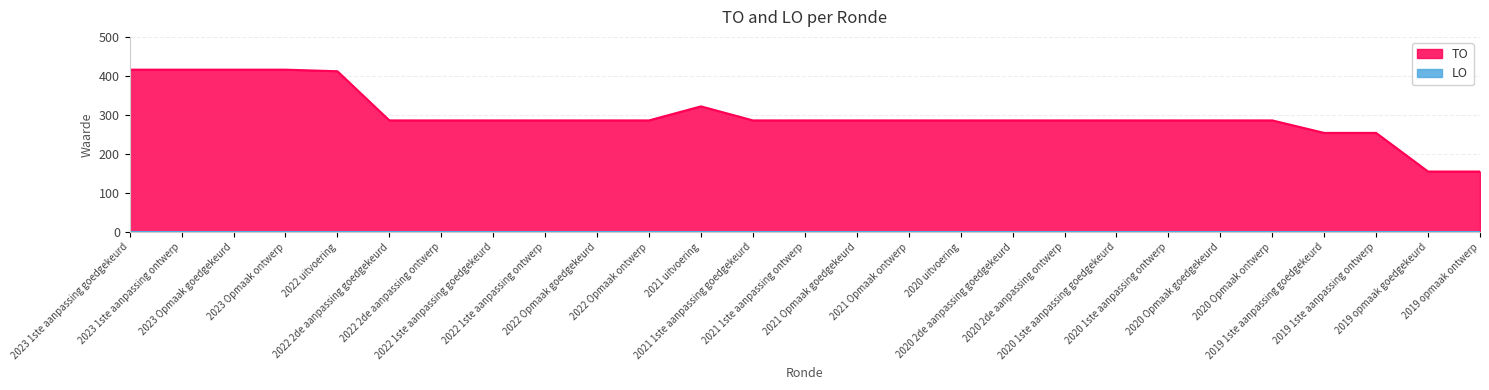

What is the value of the 16th point from the left?

286